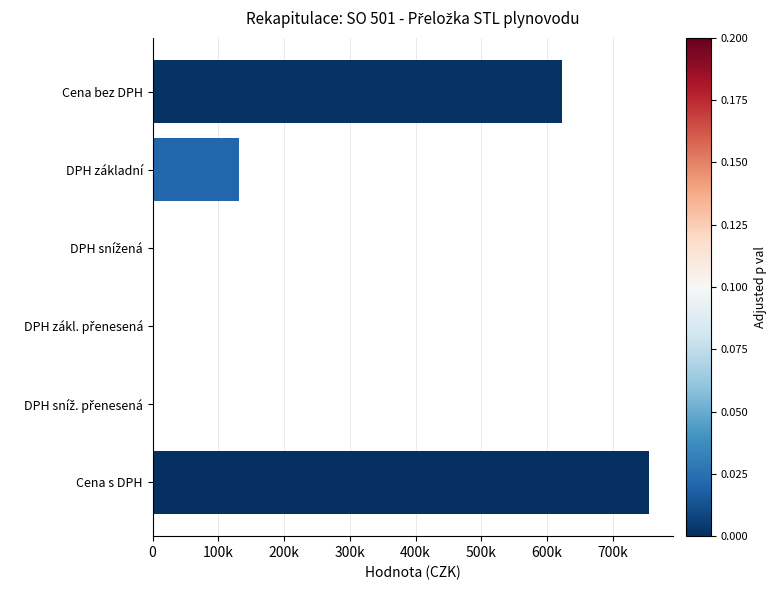

Are the bars horizontal?

Yes